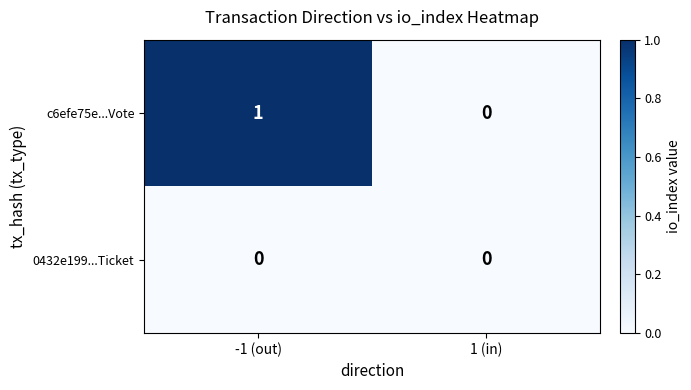

Count the number of categories in the chart.

2